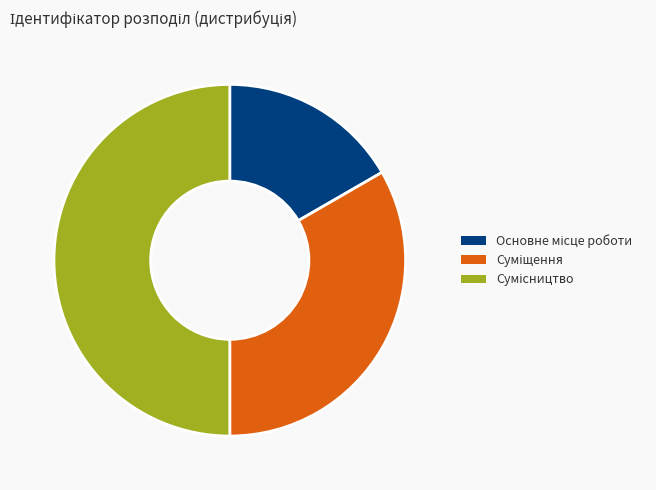

Does Суміщення represent more than half of the total?

No